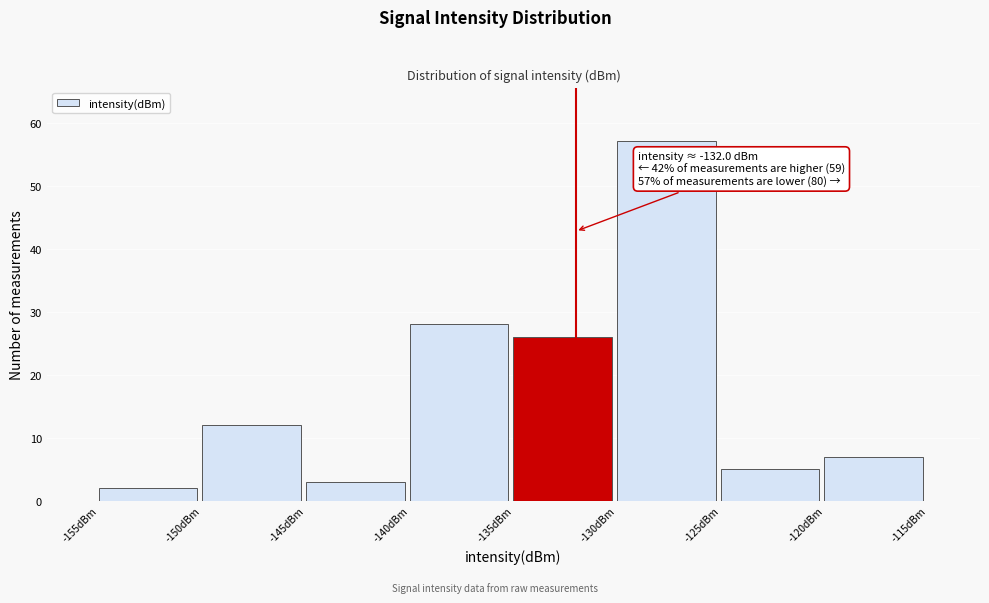

Which range on the x-axis has the tallest bar?

-130 to -125